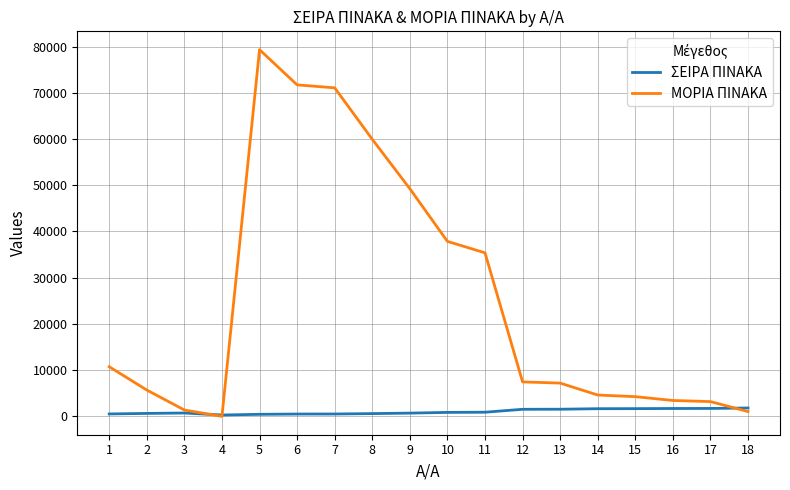

Which series has the largest range (max minus min)?

ΜΟΡΙΑ ΠΙΝΑΚΑ